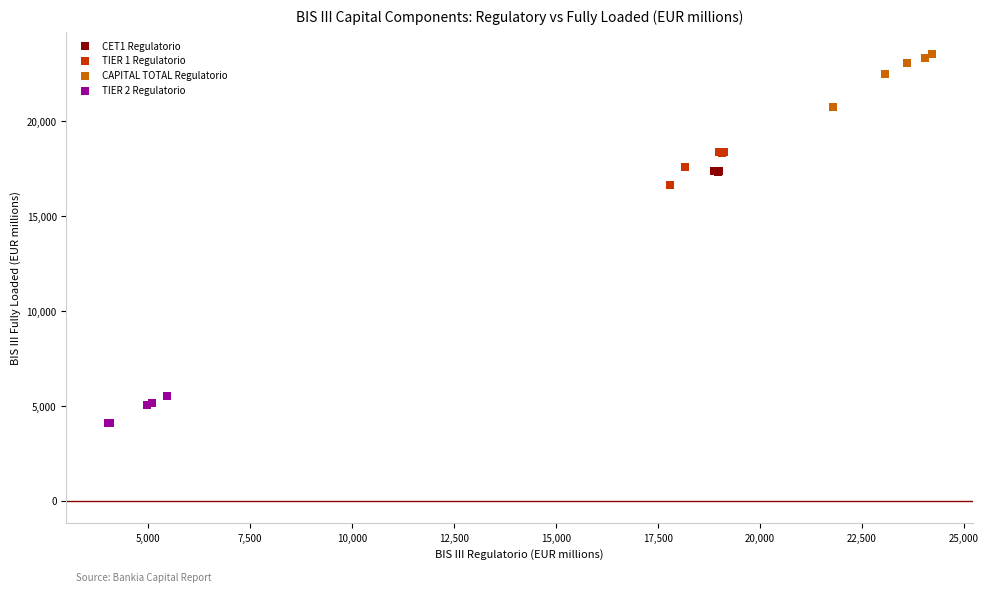

Which series has the widest spread of Y values?

CAPITAL TOTAL Regulatorio